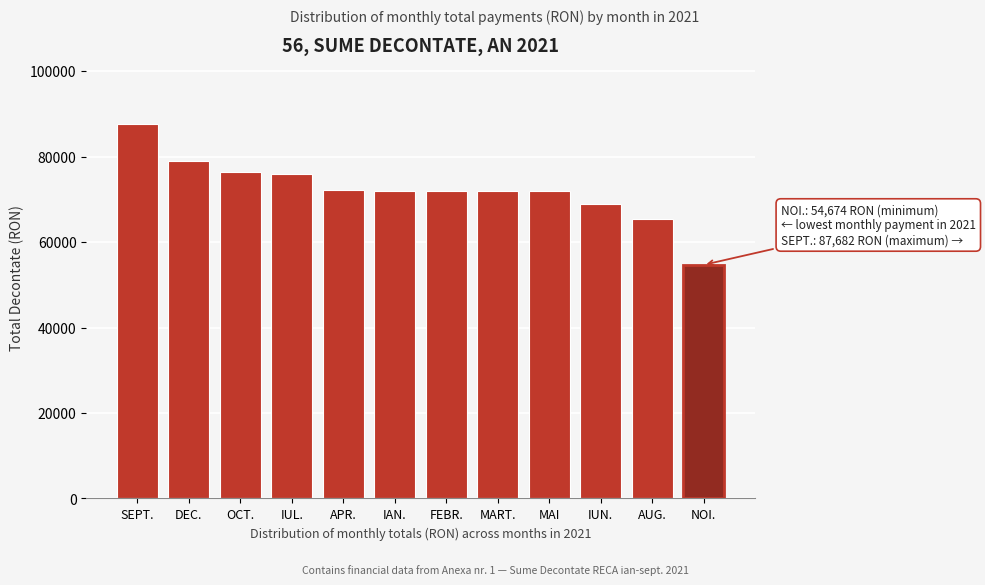

What is the value of the 12th bar from the left?

54674.0